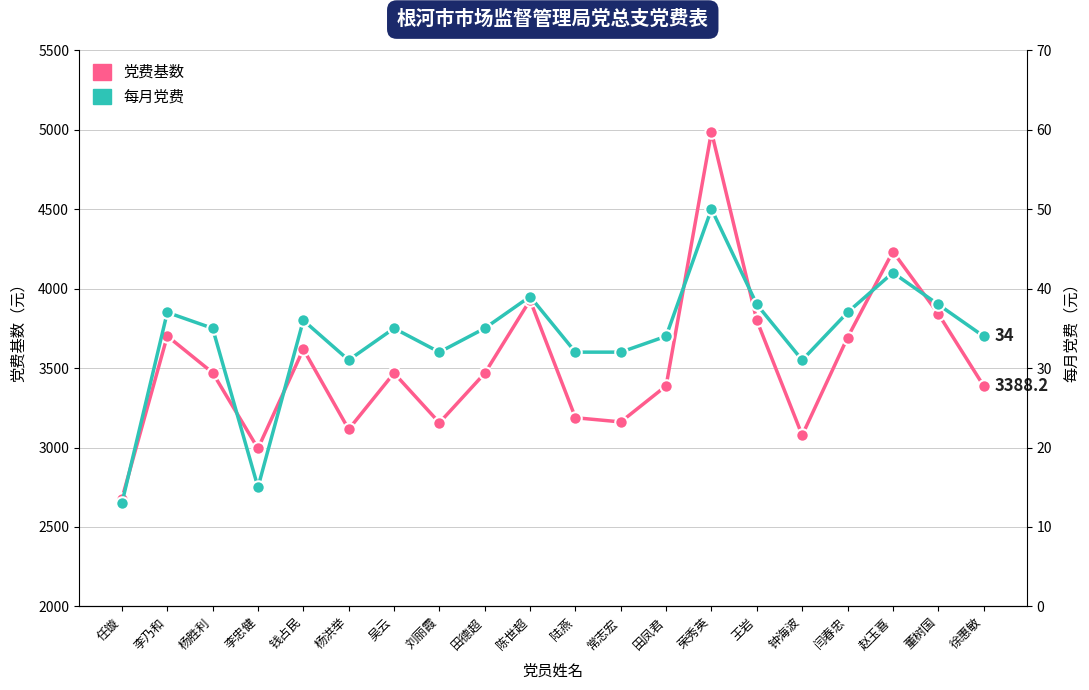

How many interior local valleys does the 党费基数 series have?

5